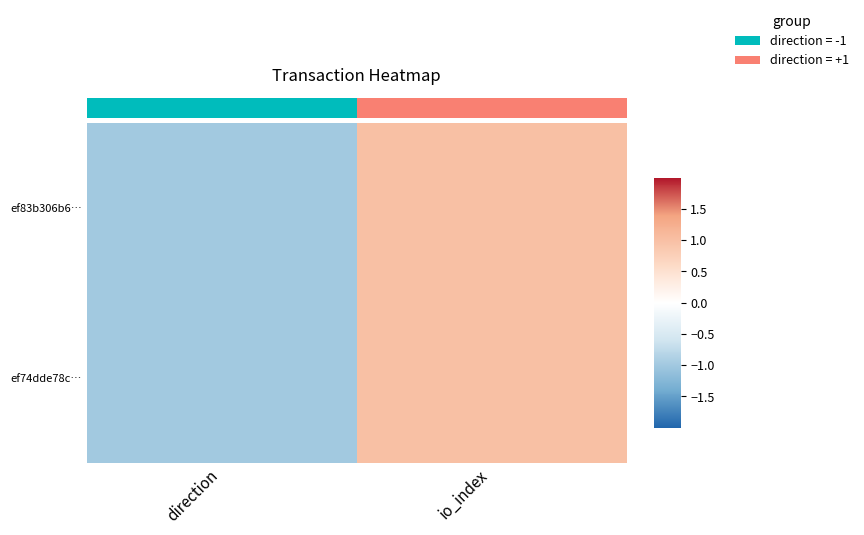

Reading left to right, transcribe all the data shown in this chart.

ef83b306b6…: direction=-1.0	io_index=1.0
ef74dde78c…: direction=-1.0	io_index=1.0